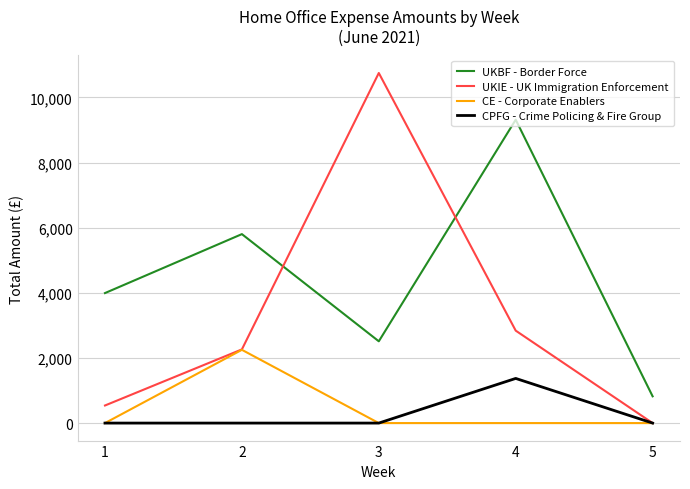

How many values in the UKBF - Border Force series exceed 3992?

3